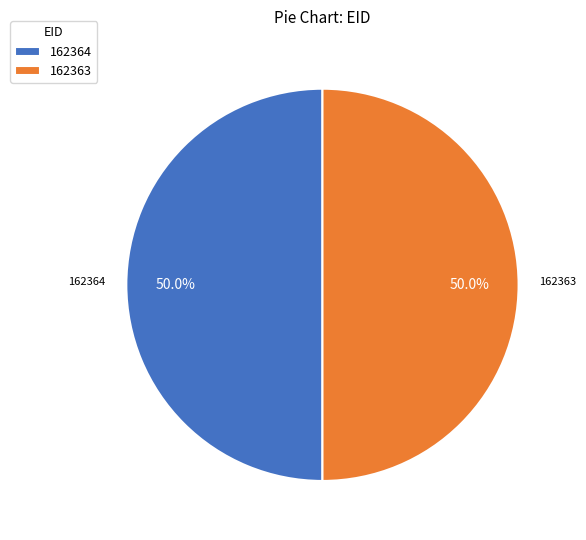

What percentage do 162363 and 162364 together represent?

100.0%